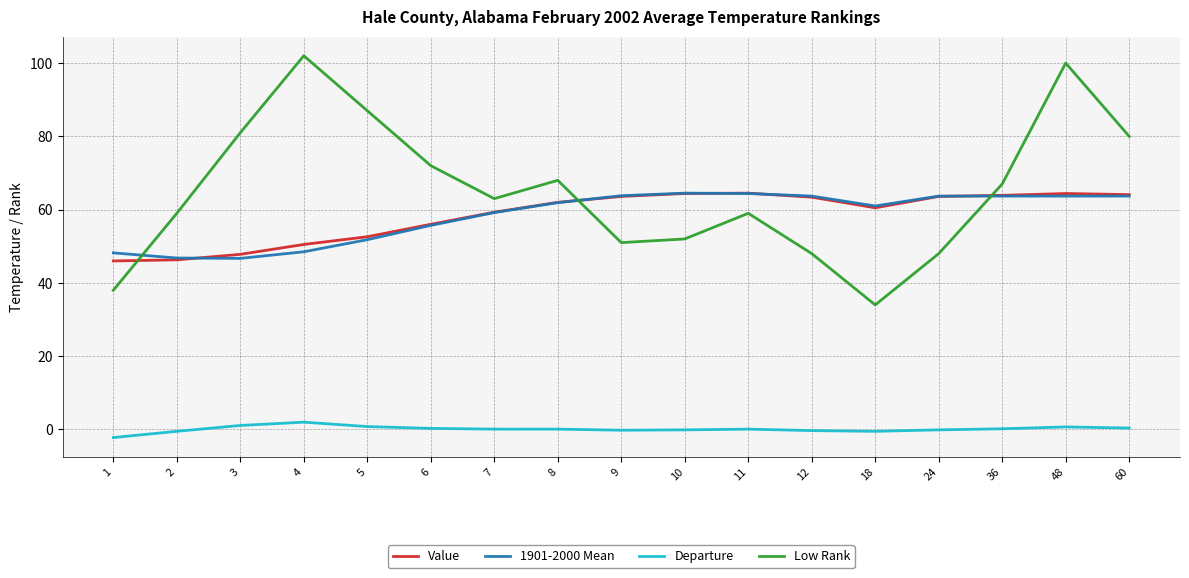

What is the sum of the Low Rank values at 10 and 7?

115.0